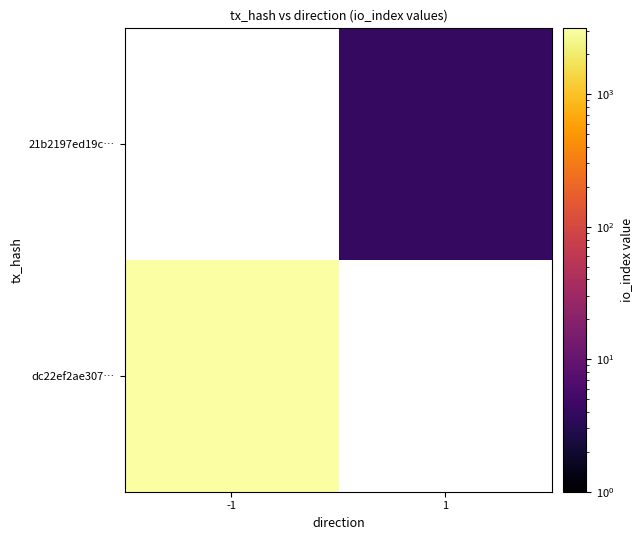

What is the smallest value displayed?

4.0